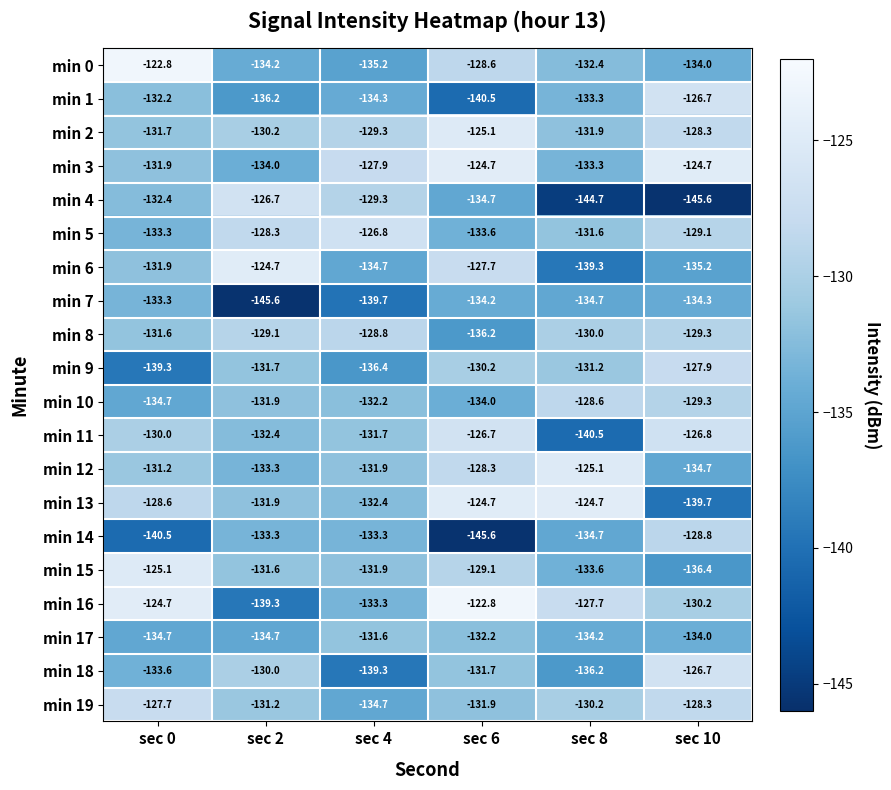

What is the greatest value displayed?

-122.8